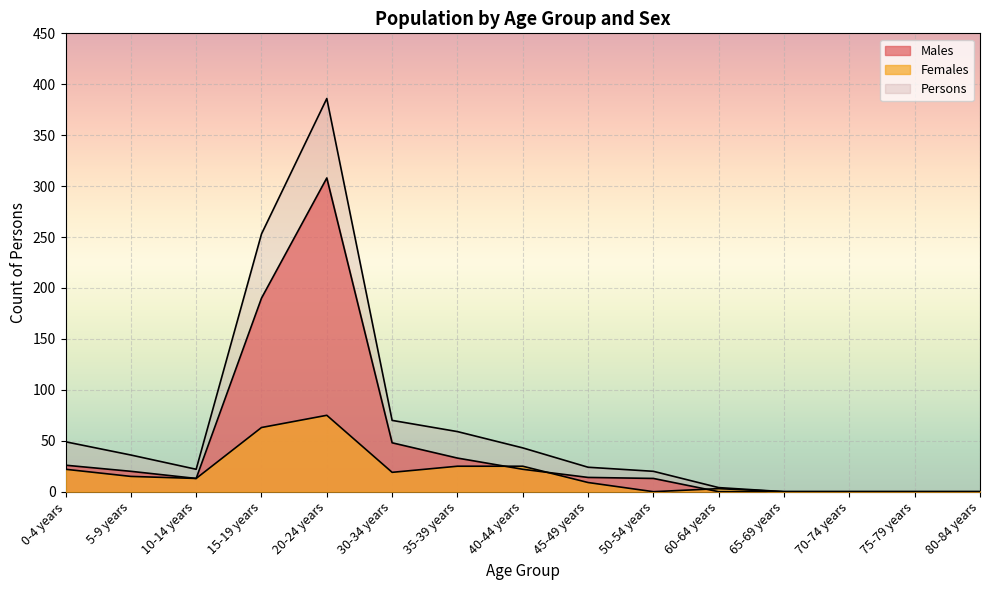

Which series changed the most between 10-14 years and 75-79 years?

Persons